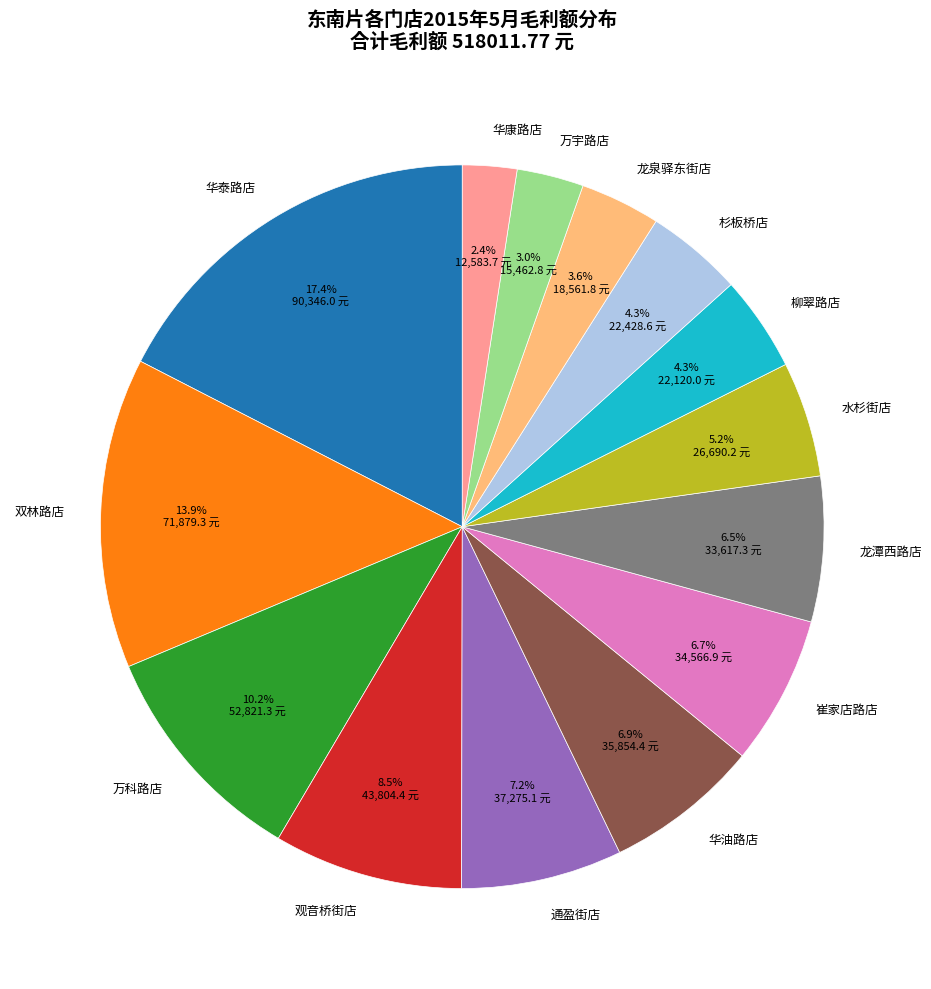

Which has a higher value, 万宇路店 or 杉板桥店?

杉板桥店